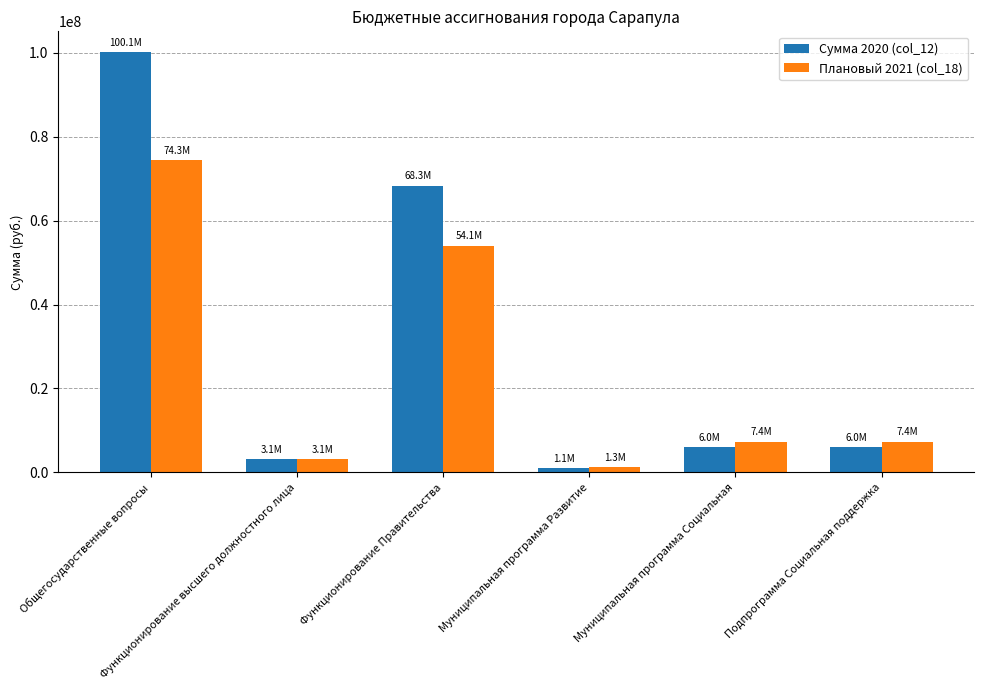

Rank the series by their average value, from highest to lowest.

Сумма 2020 (col_12), Плановый 2021 (col_18)